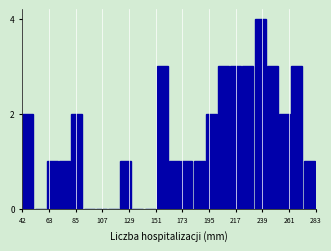

Read against the x-axis, roughly where is the centre of the tallest bar?

235